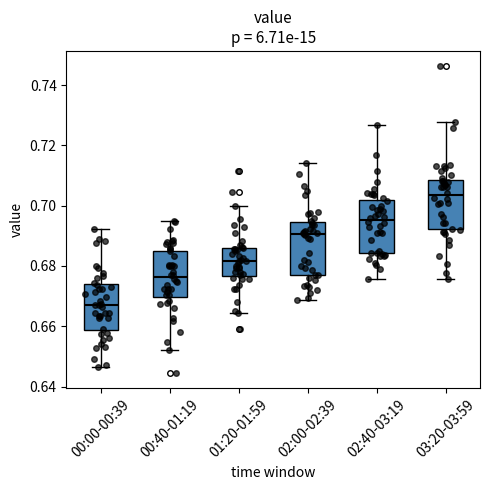

Where is the upper edge of the box for 00:40-01:19 on the y-axis? The values are not printed on the chart, so give them approximately, as read against the axis.

0.686